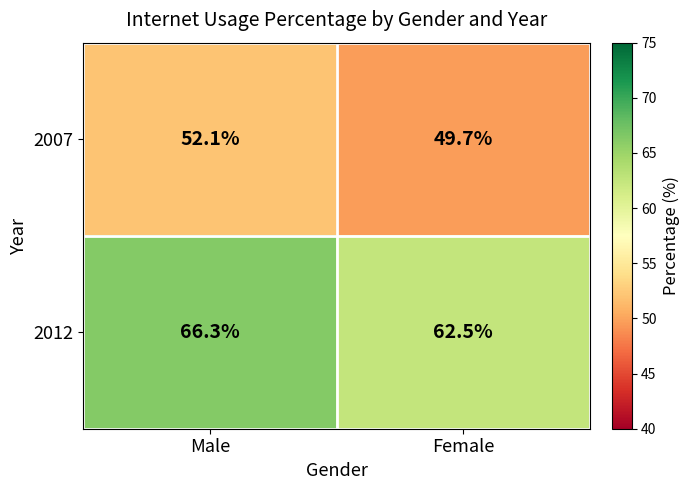

The 2007 series shows 49.7 at Female. True or false?

True